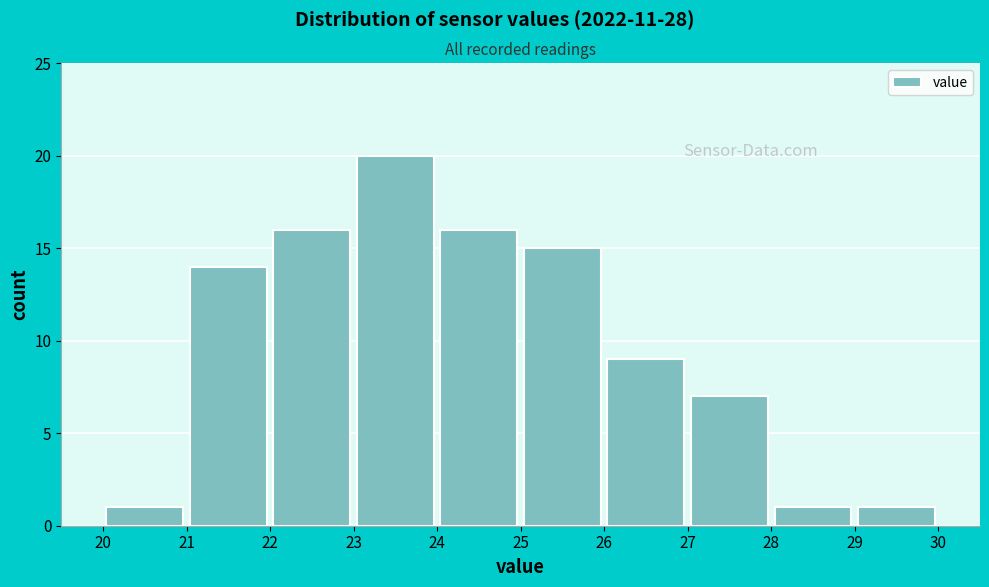

Reading left to right, transcribe this chart: for each bar, give the range it covers on the x-axis and its height. The values are not printed on the chart, so give them approximately, as read against the axis.

20 to 21: 1
21 to 22: 14
22 to 23: 16
23 to 24: 20
24 to 25: 16
25 to 26: 15
26 to 27: 9
27 to 28: 7
28 to 29: 1
29 to 30: 1